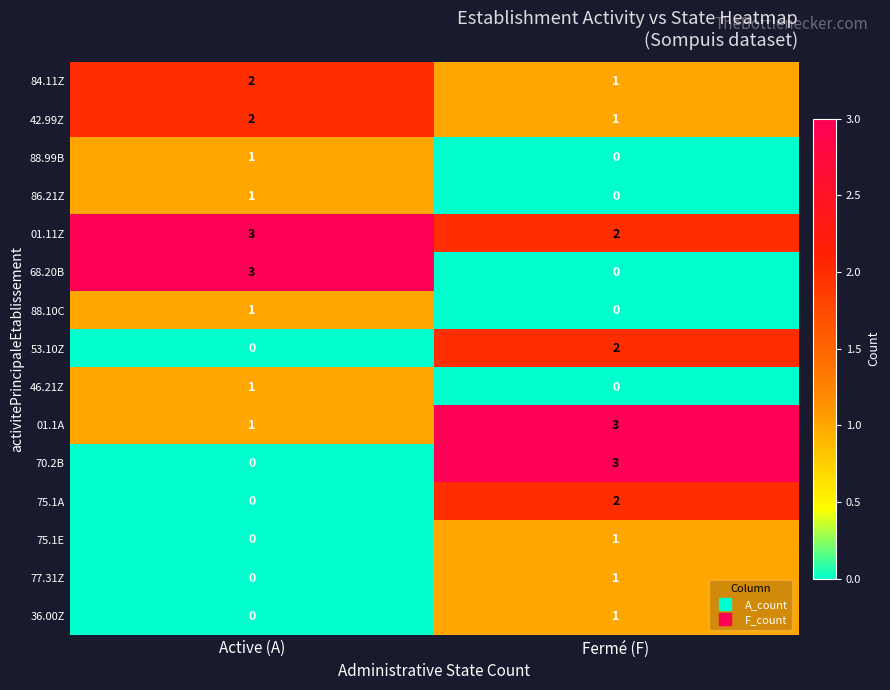

How many data points does each series have?

2